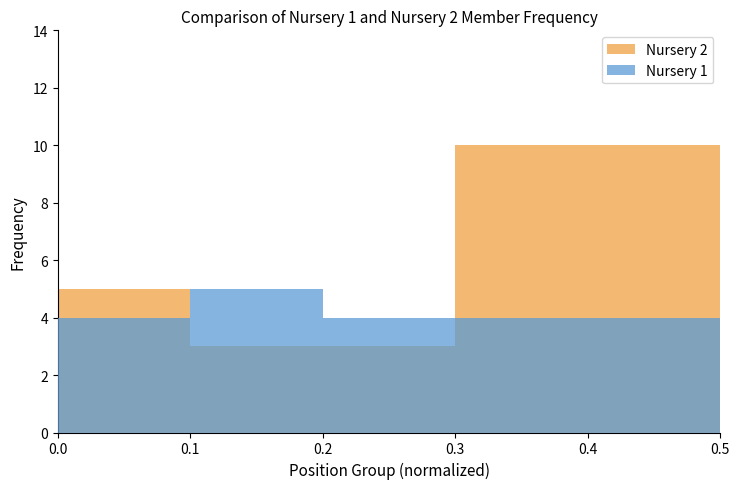

At how many categories does at least one series exceed 9?

1